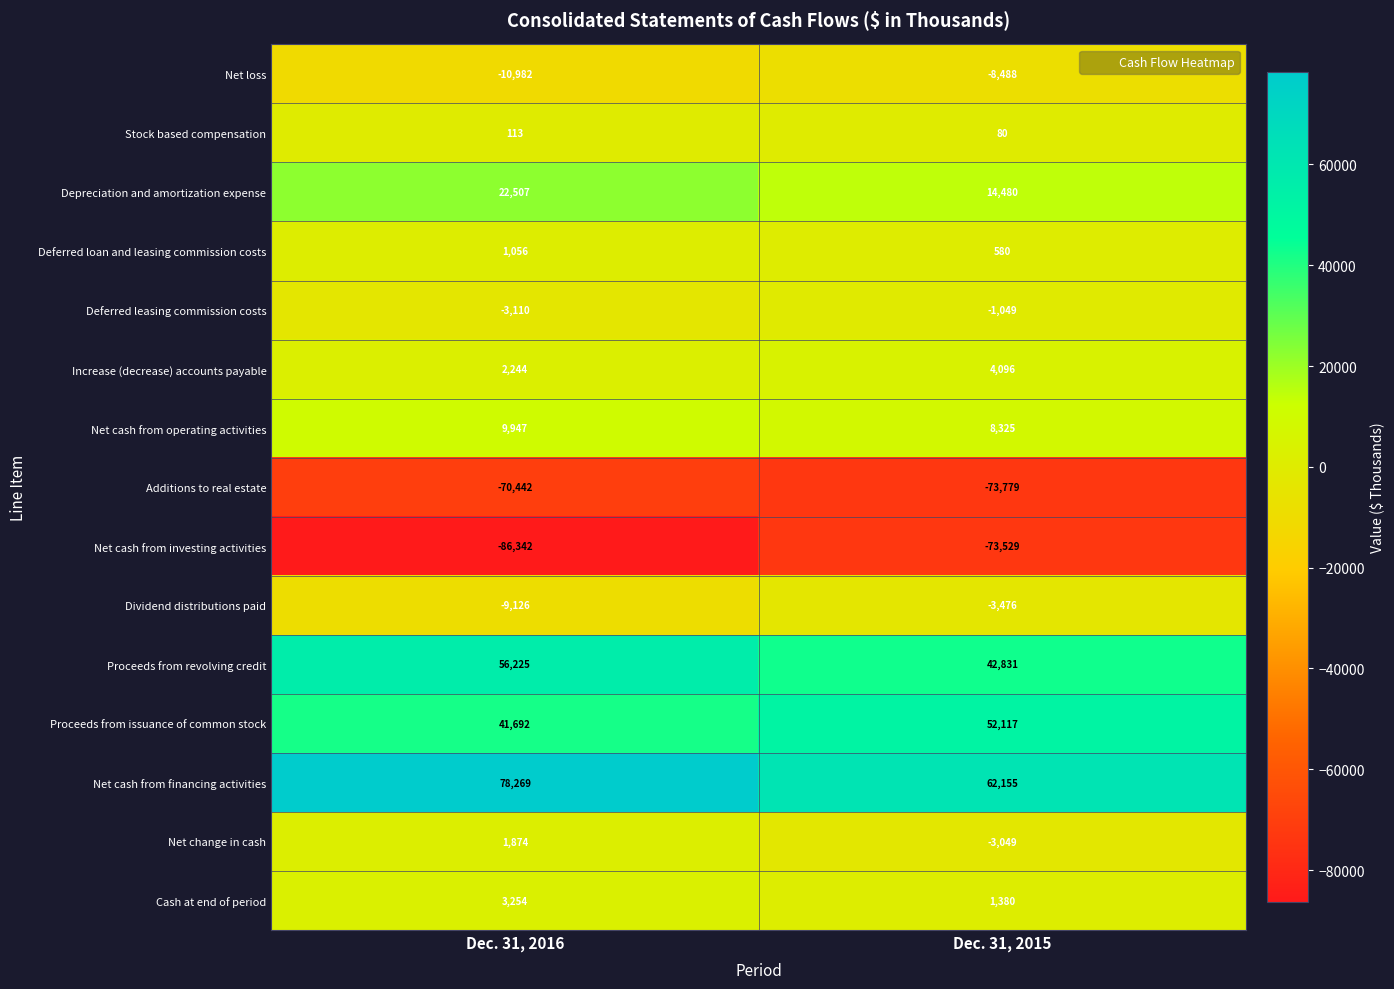

Reading left to right, list all the values displayed in this chart.

Net loss: Dec. 31, 2016=-10982	Dec. 31, 2015=-8488
Stock based compensation: Dec. 31, 2016=113	Dec. 31, 2015=80
Depreciation and amortization expense: Dec. 31, 2016=22507	Dec. 31, 2015=14480
Deferred loan and leasing commission costs: Dec. 31, 2016=1056	Dec. 31, 2015=580
Deferred leasing commission costs: Dec. 31, 2016=-3110	Dec. 31, 2015=-1049
Increase (decrease) accounts payable: Dec. 31, 2016=2244	Dec. 31, 2015=4096
Net cash from operating activities: Dec. 31, 2016=9947	Dec. 31, 2015=8325
Additions to real estate: Dec. 31, 2016=-70442	Dec. 31, 2015=-73779
Net cash from investing activities: Dec. 31, 2016=-86342	Dec. 31, 2015=-73529
Dividend distributions paid: Dec. 31, 2016=-9126	Dec. 31, 2015=-3476
Proceeds from revolving credit: Dec. 31, 2016=56225	Dec. 31, 2015=42831
Proceeds from issuance of common stock: Dec. 31, 2016=41692	Dec. 31, 2015=52117
Net cash from financing activities: Dec. 31, 2016=78269	Dec. 31, 2015=62155
Net change in cash: Dec. 31, 2016=1874	Dec. 31, 2015=-3049
Cash at end of period: Dec. 31, 2016=3254	Dec. 31, 2015=1380